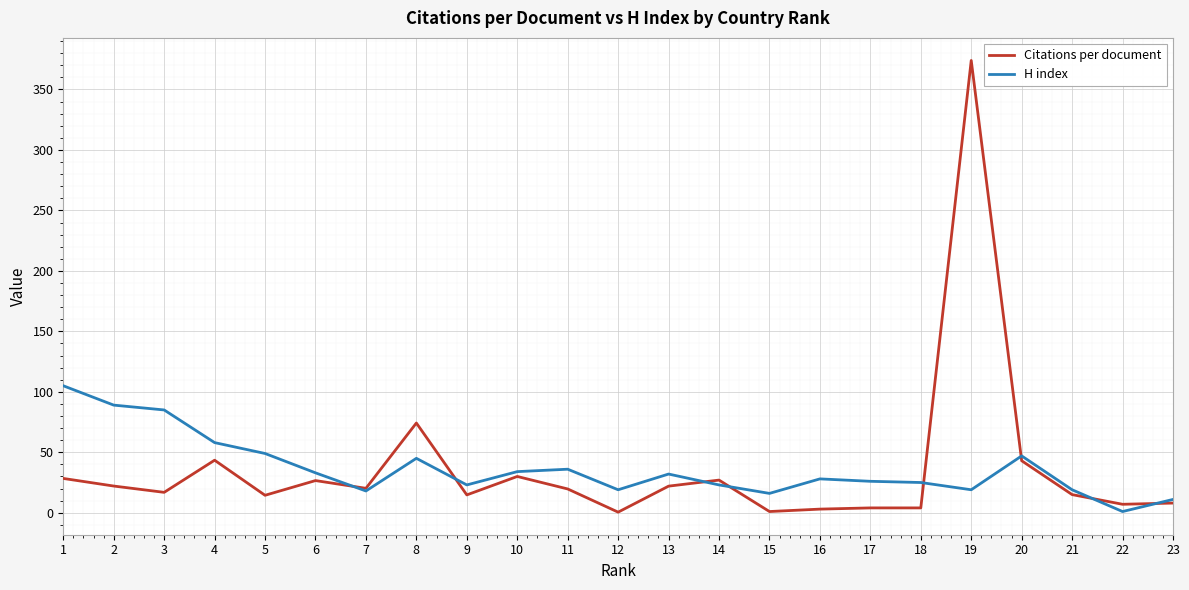

What is the total value across all series at 10?

64.0